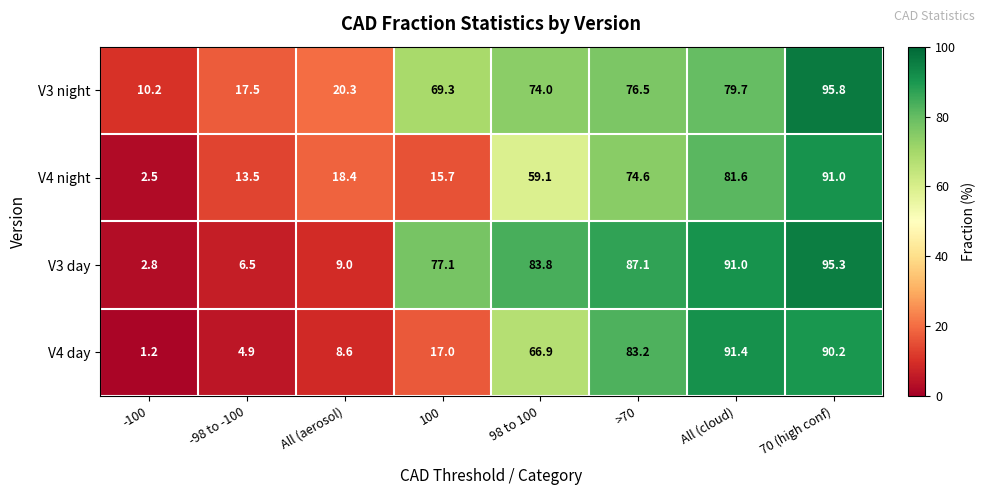

How many distinct data groups are displayed?

4